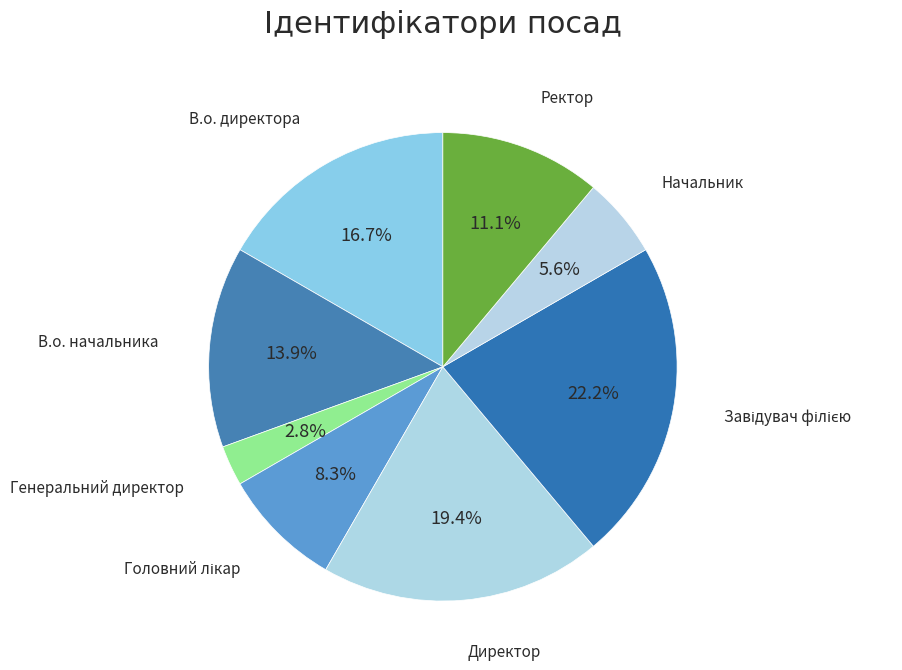

What is the smallest slice in the pie chart?

Генеральний директор